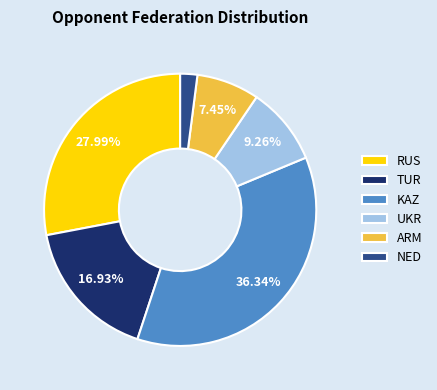

Which category has the smallest portion of the pie?

NED